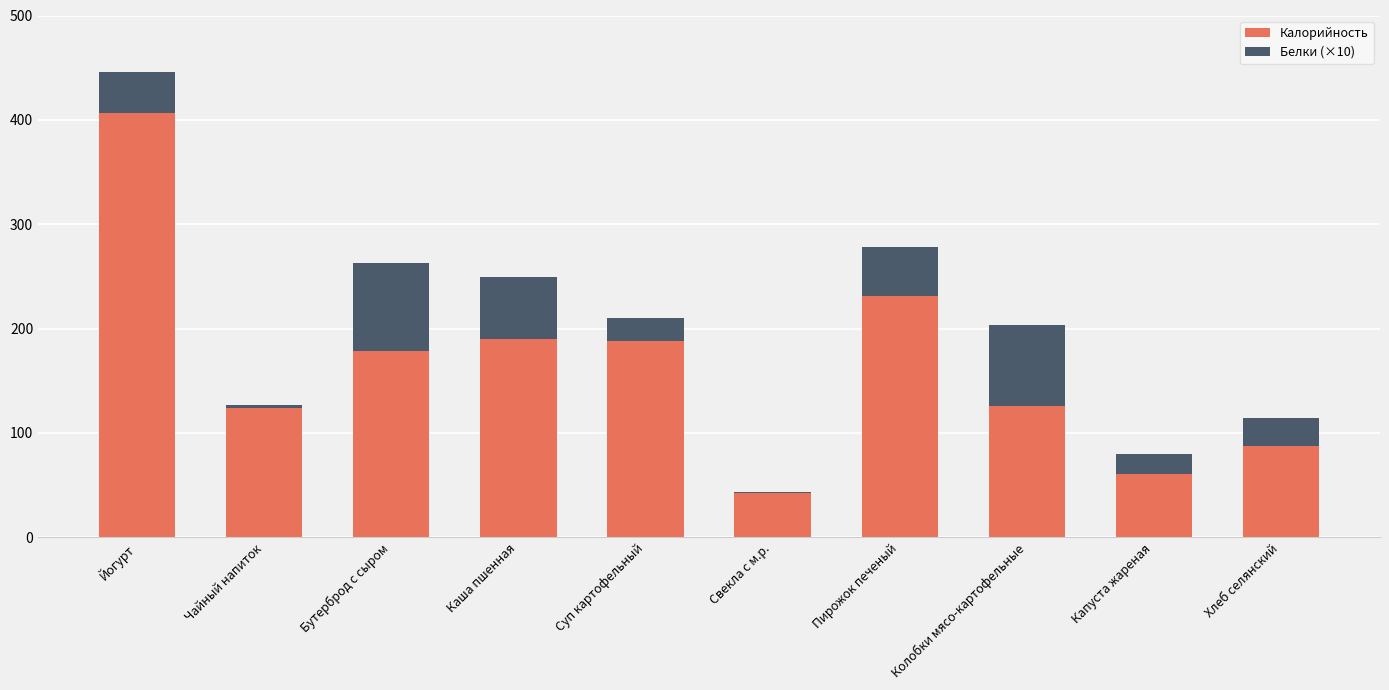

What are all the series names shown in the legend?

Калорийность, Белки (×10)